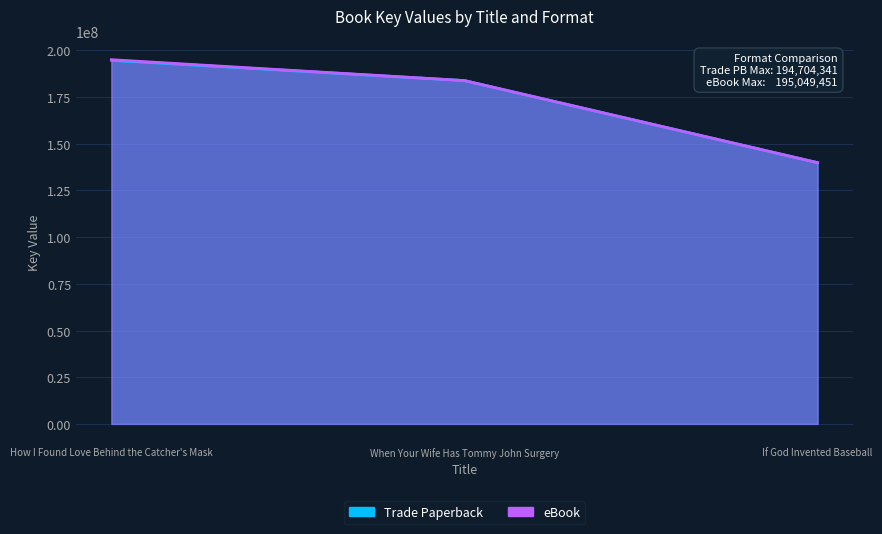

What is the label of the 2nd point from the right?

When Your Wife Has Tommy John Surgery